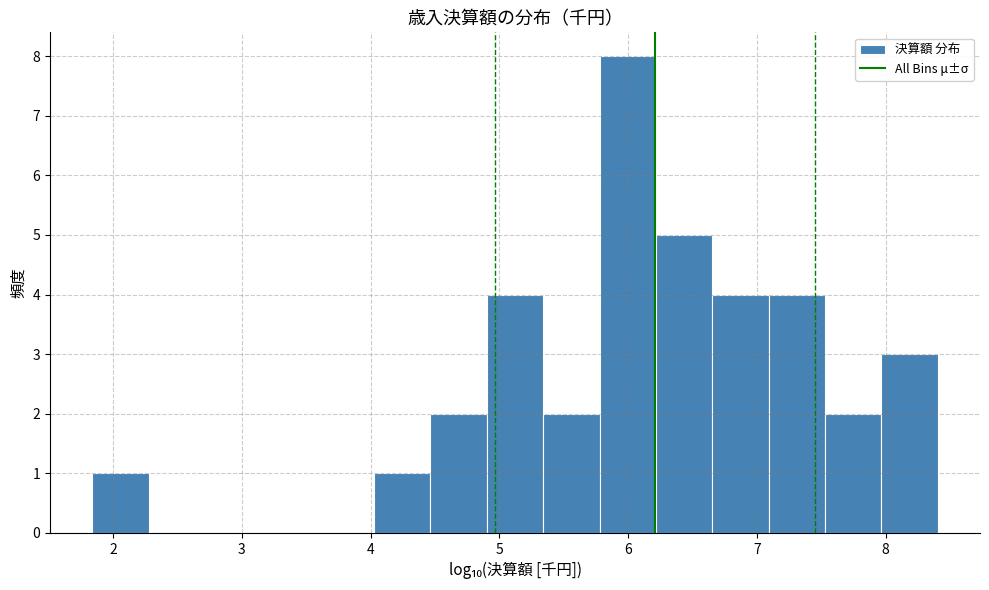

How tall is the bar that spans 8.0 to 8.4 on the x-axis? Neither the bar edges nor the heights are printed on the chart, so give them approximately, as read against the axes.

3